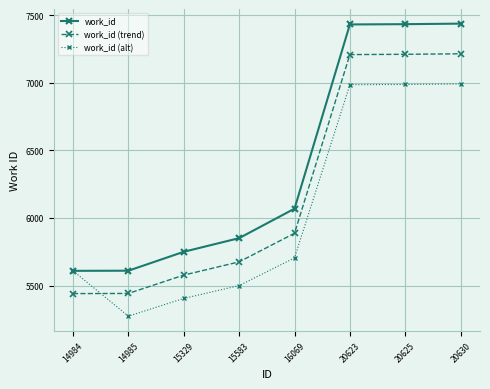

Between 15329 and 15583, which series saw the biggest shift?

work_id